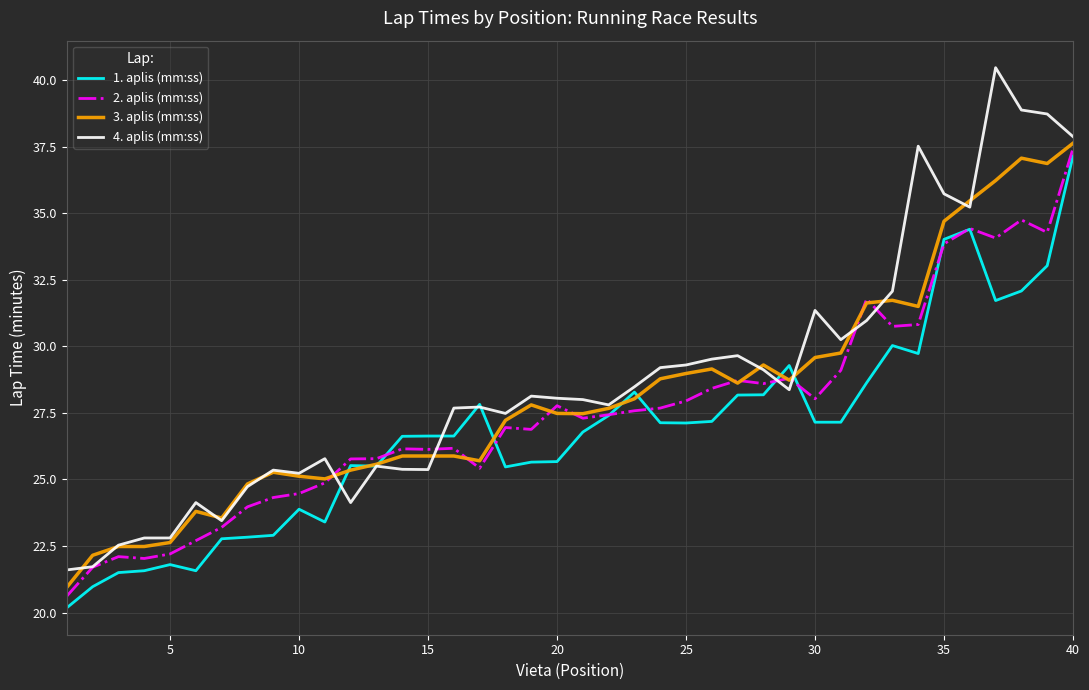

What is the highest value of the 2. aplis (mm:ss) series?

37.4